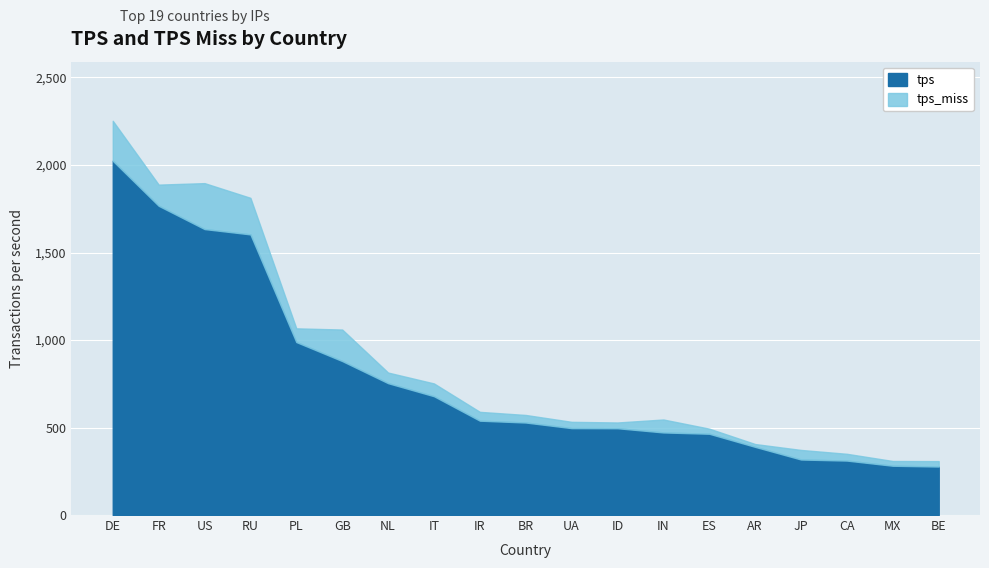

Read the value at ES.

464.5